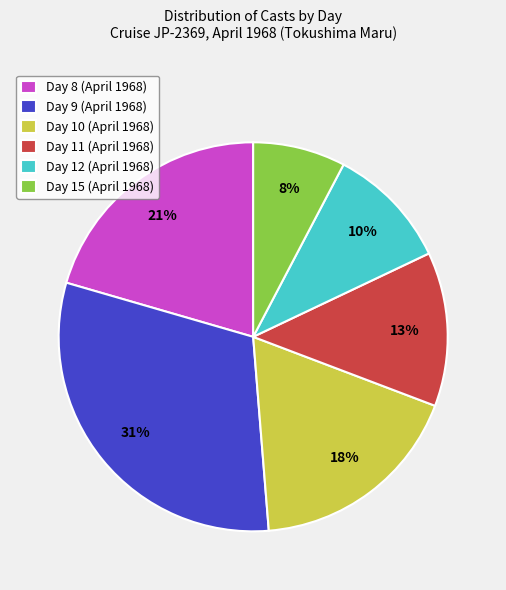

Combined, do Day 10 (April 1968) and Day 15 (April 1968) account for over 50%?

No